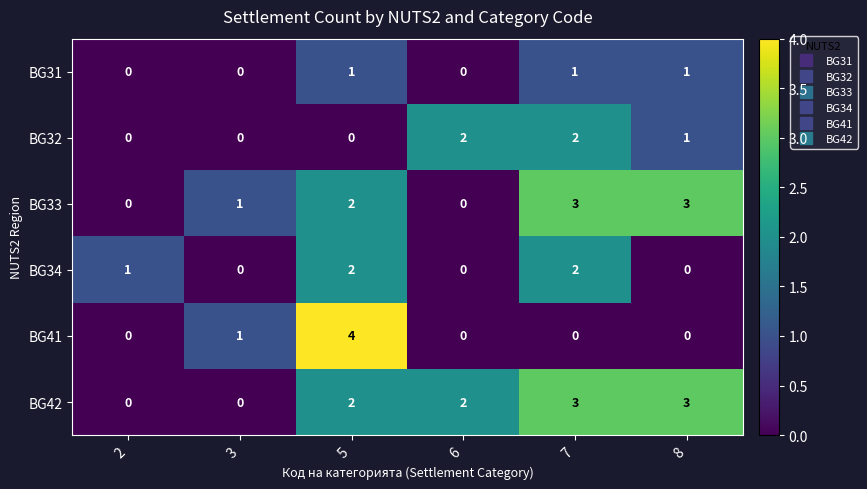

How many BG34 values are between 0 and 2?

6